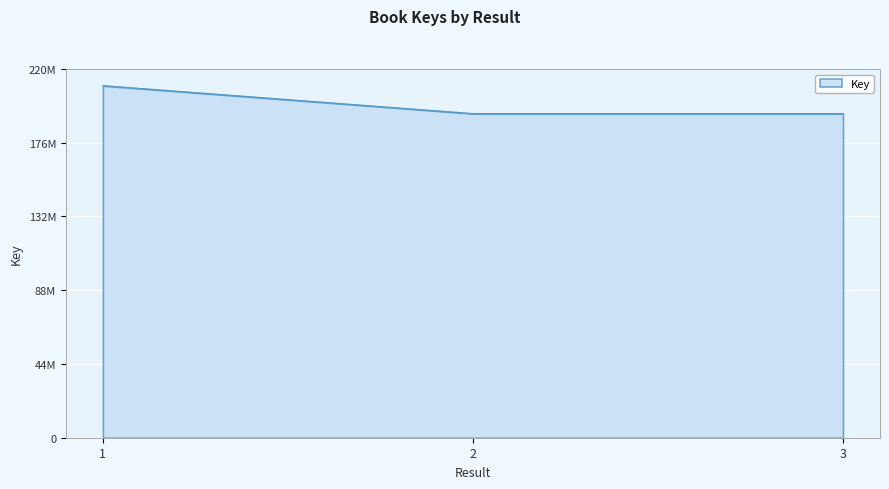

Does the chart have visible grid lines?

Yes